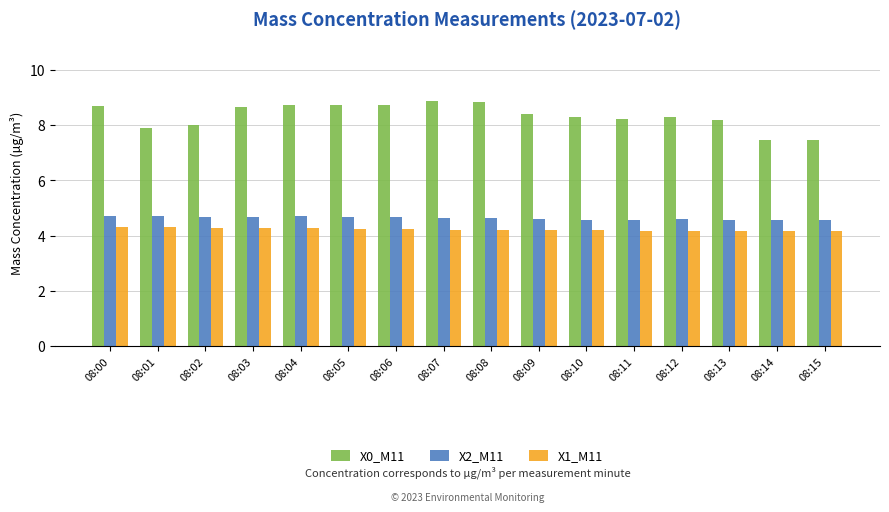

At how many categories does at least one series exceed 6?

16